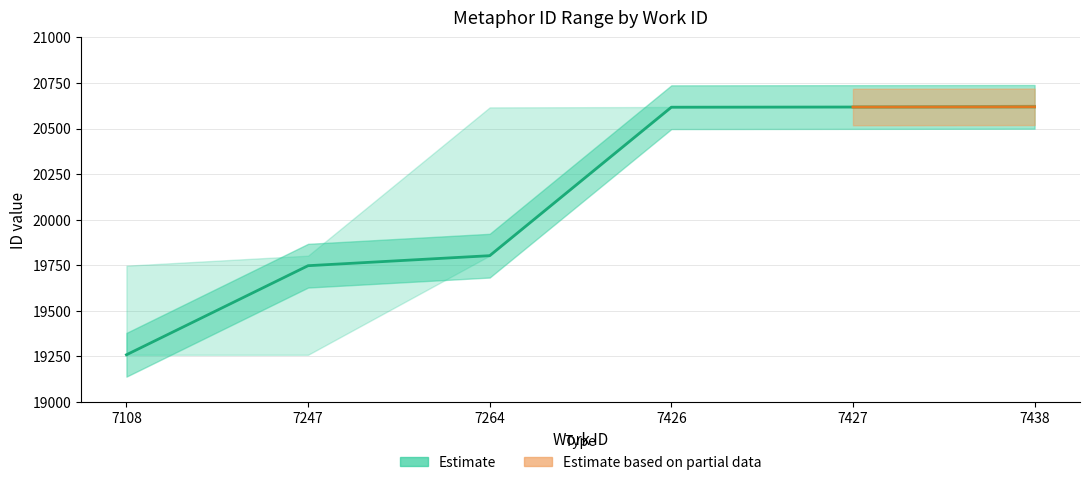

Reading left to right, list all the values displayed in this chart.

min_id: 7108=19258	7247=19258	7264=19802	7426=20616	7427=20617	7438=20618
mid_id: 7108=19258	7247=19747	7264=19802	7426=20617	7427=20618	7438=20619
max_id: 7108=19747	7247=19802	7264=20616	7426=20618	7427=20619	7438=20631